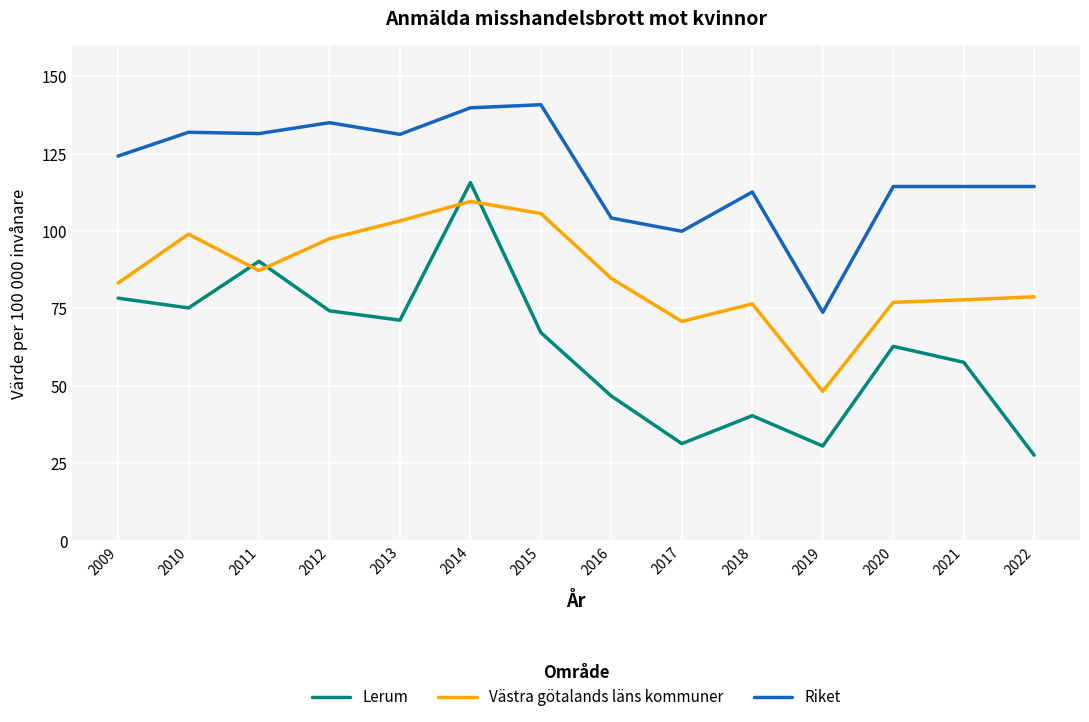

Which series has the widest spread of values?

Lerum